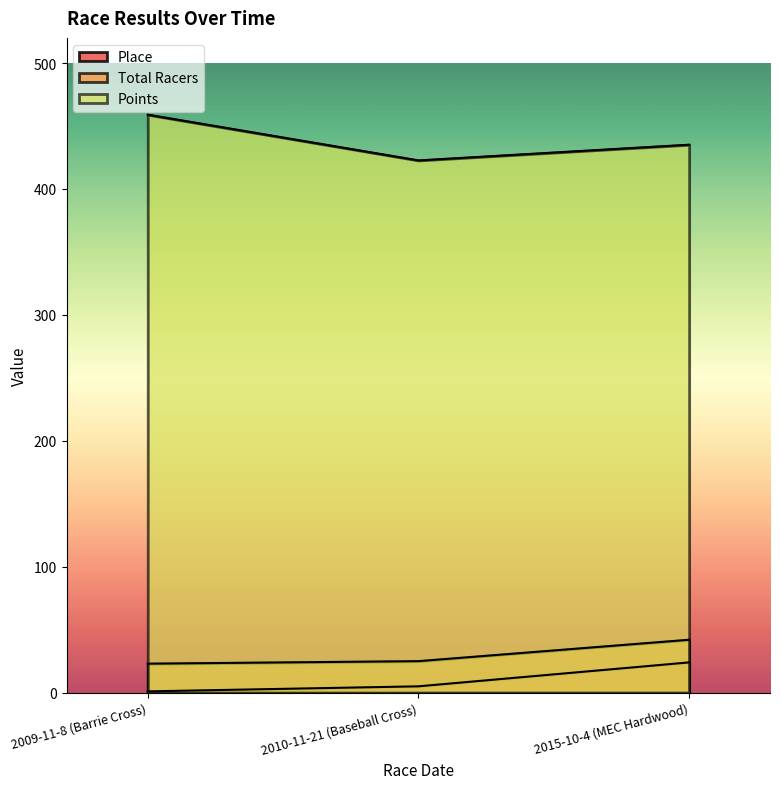

What is the difference between the highest and lowest values at 2010-11-21 (Baseball Cross)?

417.7